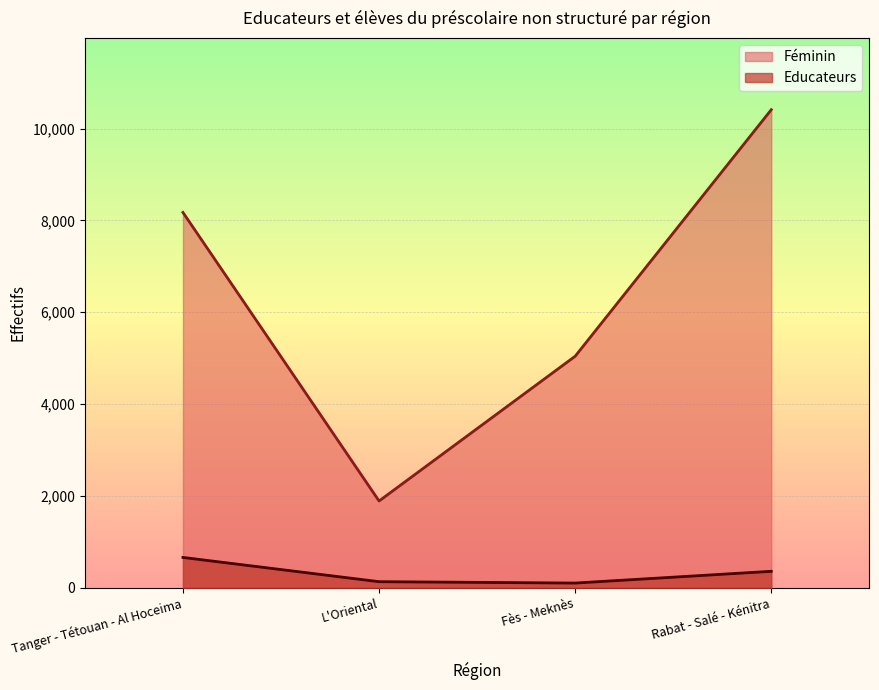

Rank the series by their average value, from highest to lowest.

Féminin, Educateurs